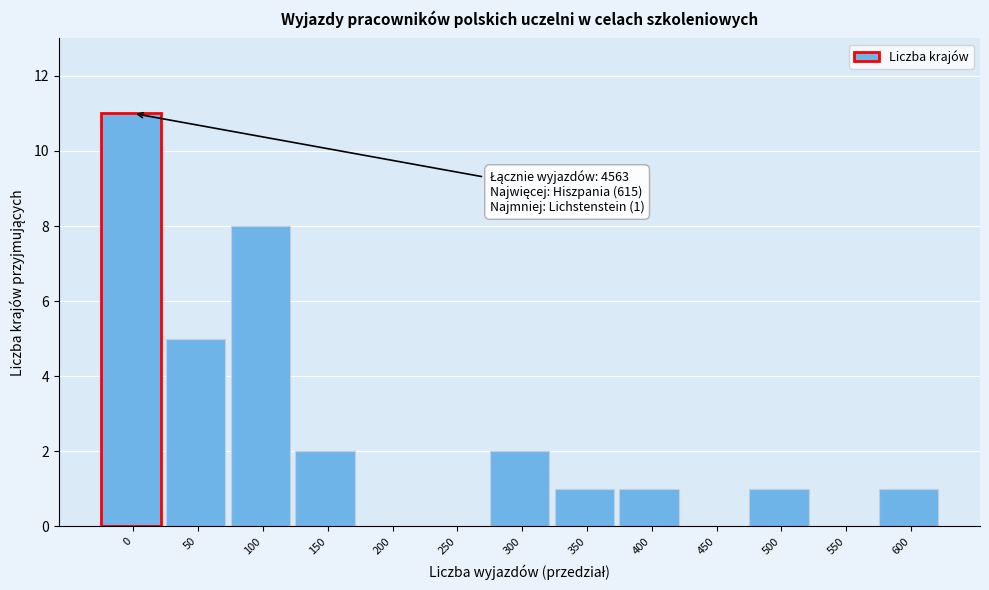

Reading right to left, extract all data points from this chart.

600=1	550=0	500=1	450=0	400=1	350=1	300=2	250=0	200=0	150=2	100=8	50=5	0=11